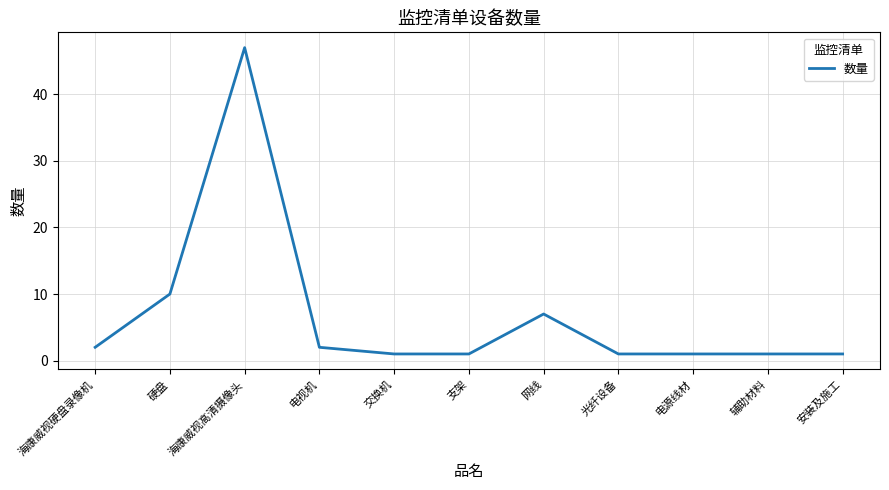

What is the difference between the maximum and minimum values?

46